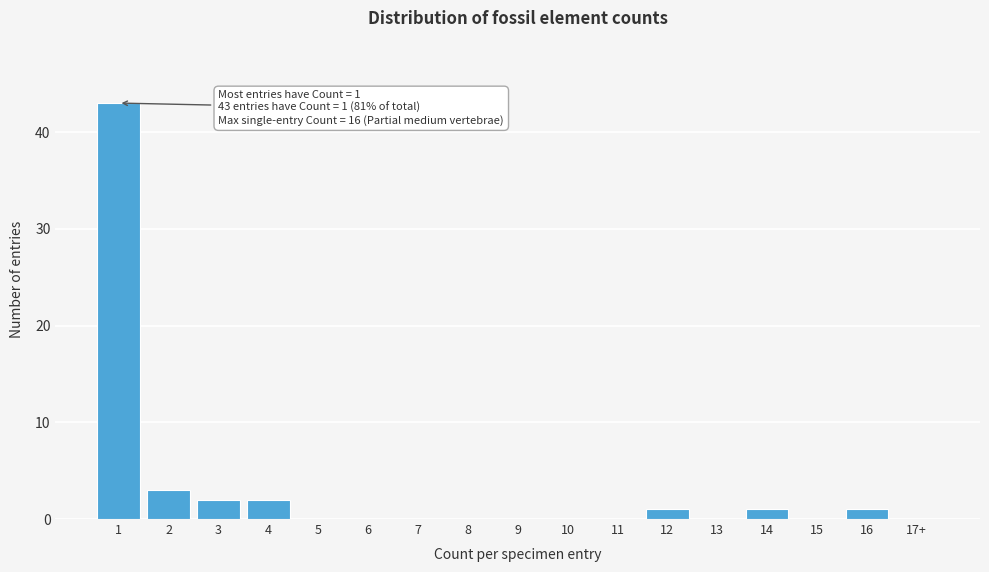

Reading right to left, what are all the values shown in this chart?

17+=0	16=1	15=0	14=1	13=0	12=1	11=0	10=0	9=0	8=0	7=0	6=0	5=0	4=2	3=2	2=3	1=43